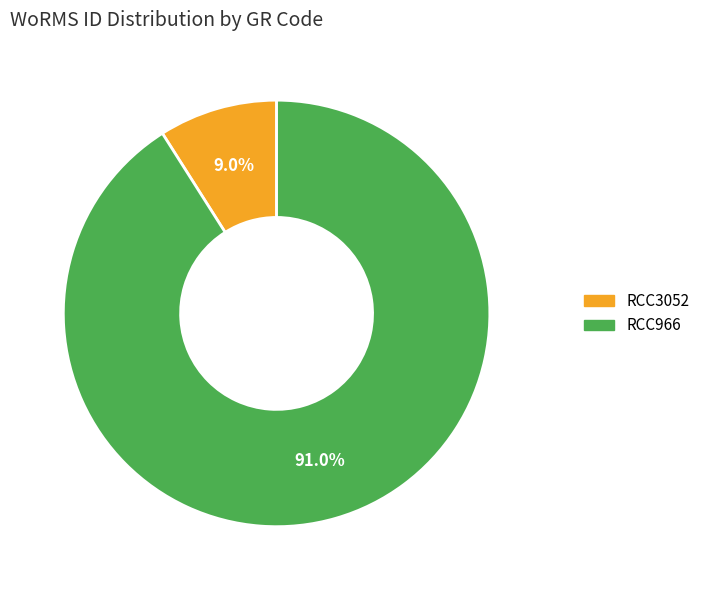

Between RCC3052 and RCC966, which is larger?

RCC966